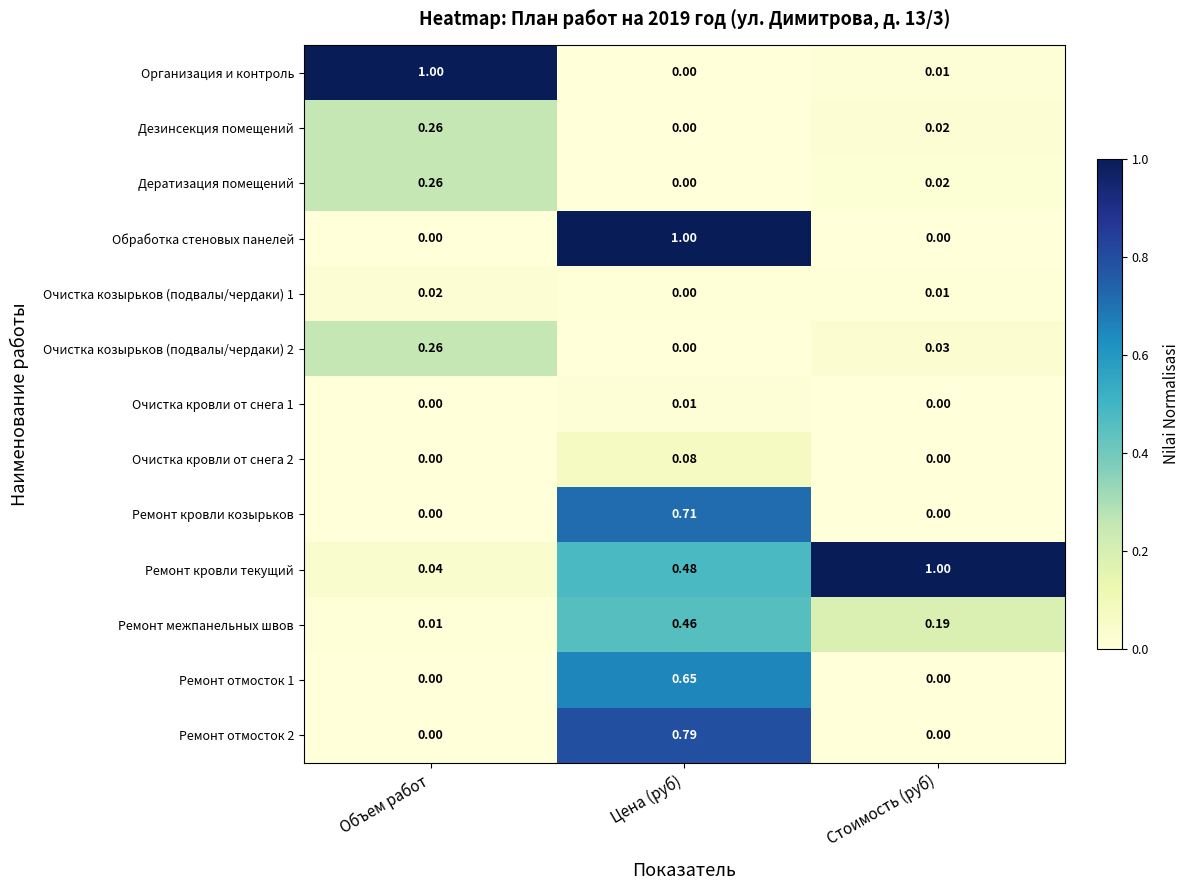

At which label does Ремонт кровли козырьков reach its peak?

Цена (руб)